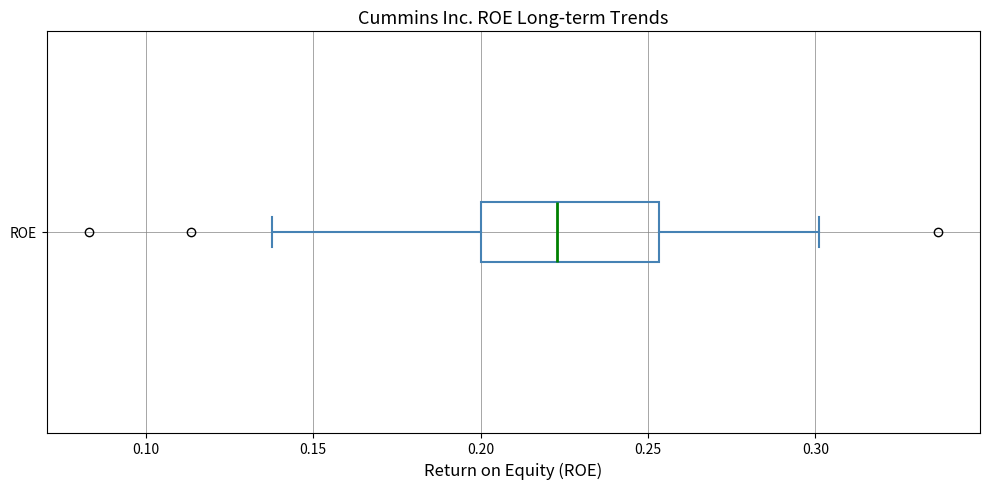

Read this box plot against the x-axis: the position of the median line, the range covered by the box, and the ends of both whiskers. The values are not printed on the chart, so give them approximately, as read against the axis.

median 0.225, box 0.200 to 0.255, whiskers 0.140 to 0.300